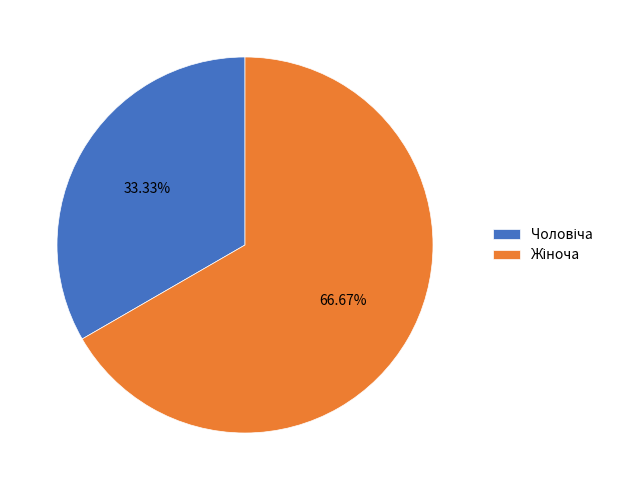

Is there any slice that represents more than half of the pie?

Yes